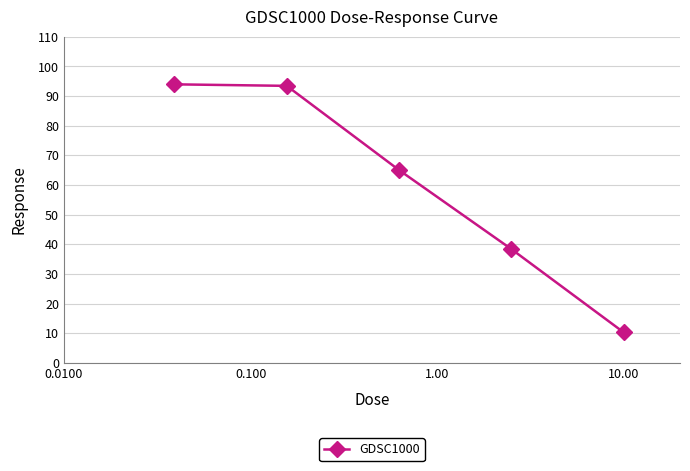

What is the greatest value displayed?

93.9